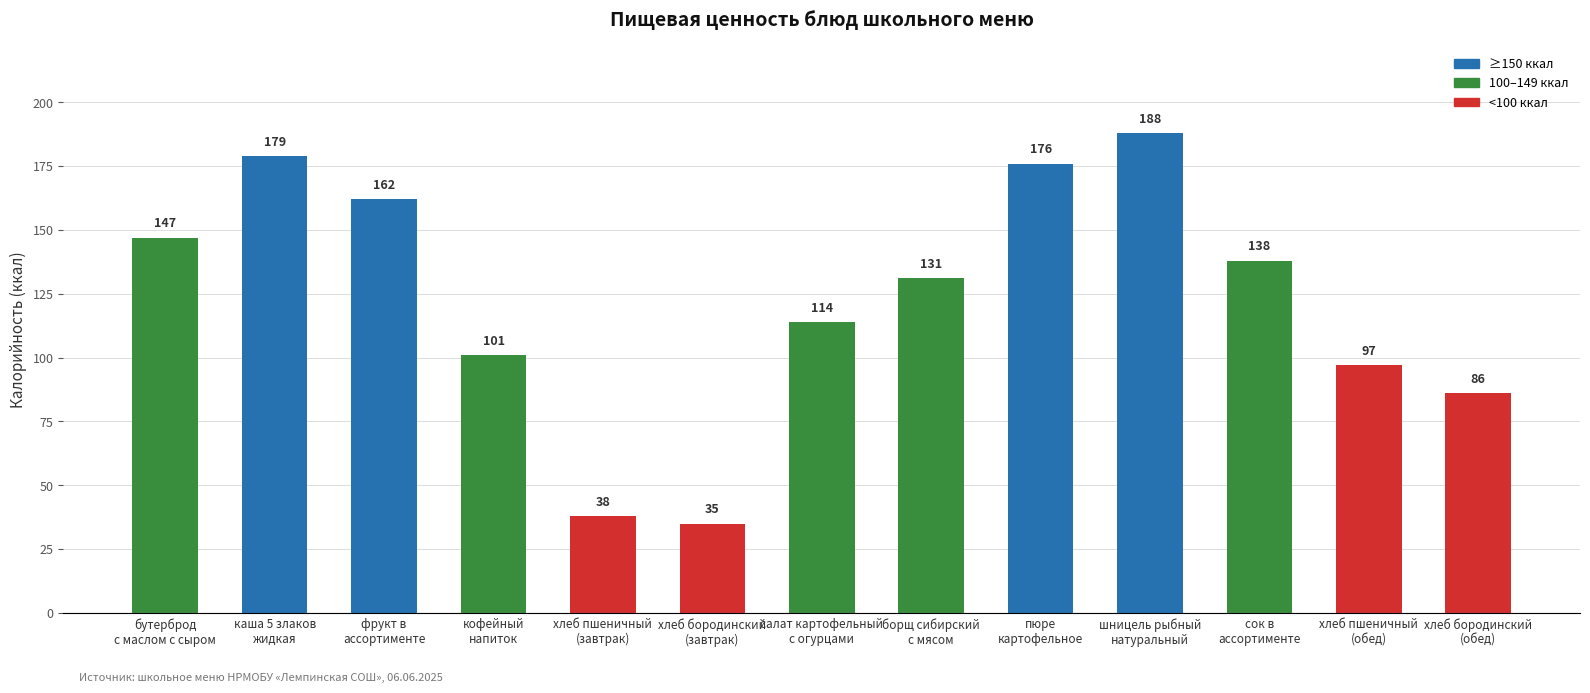

What position from the right is каша 5 злаков
жидкая?

12